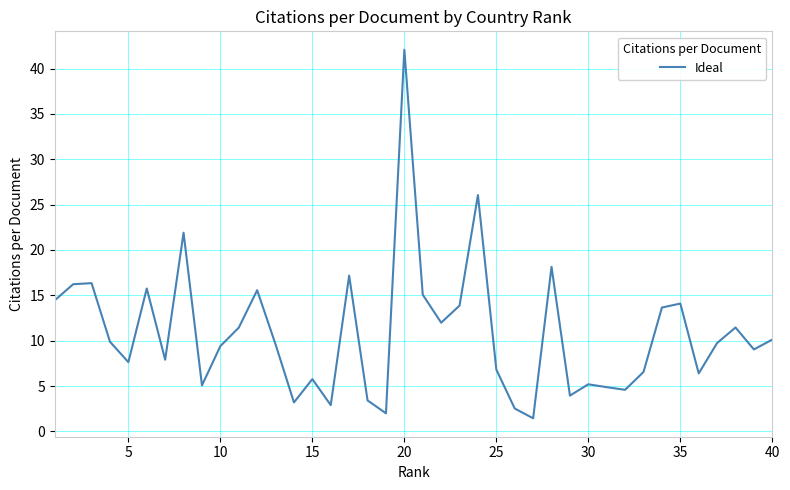

What is the minimum value shown in the chart?

1.4